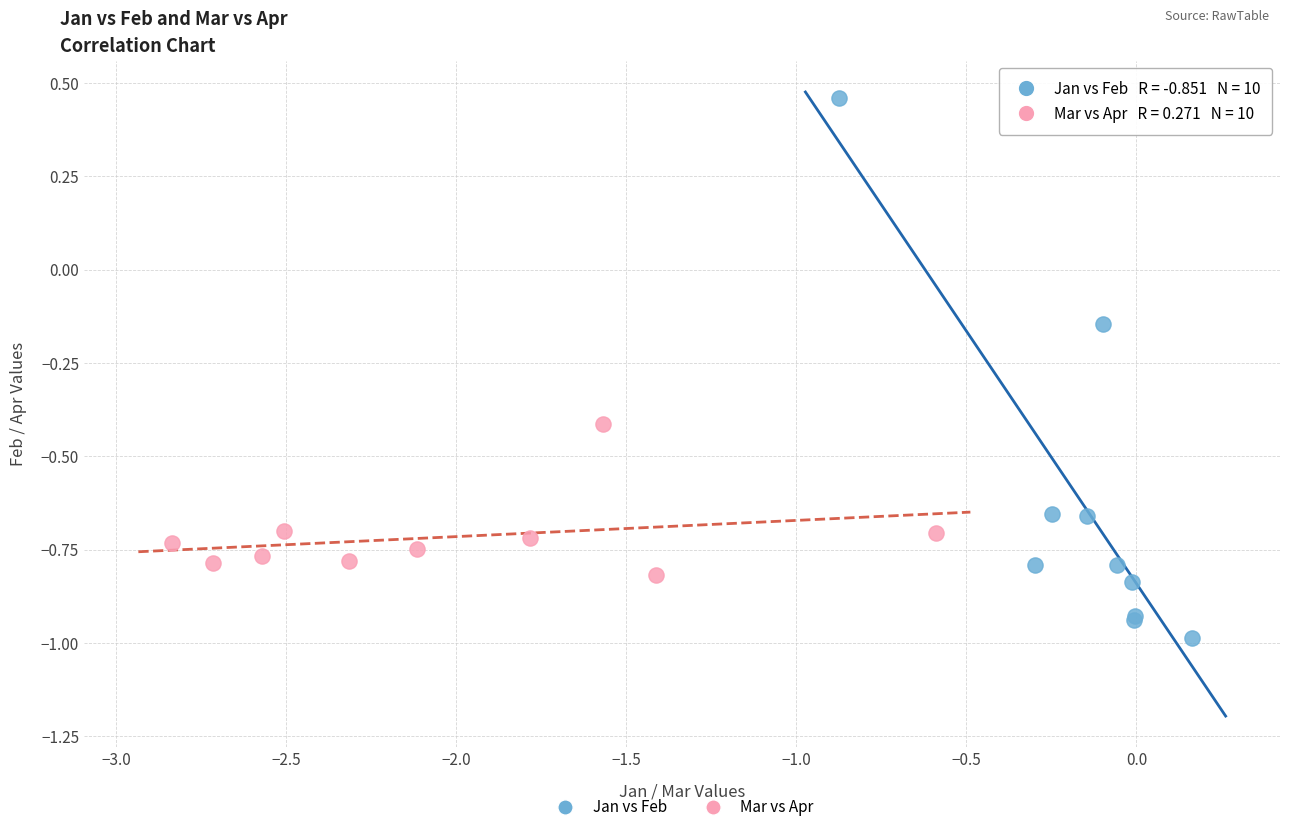

Which series contains the highest Y value?

Jan vs Feb